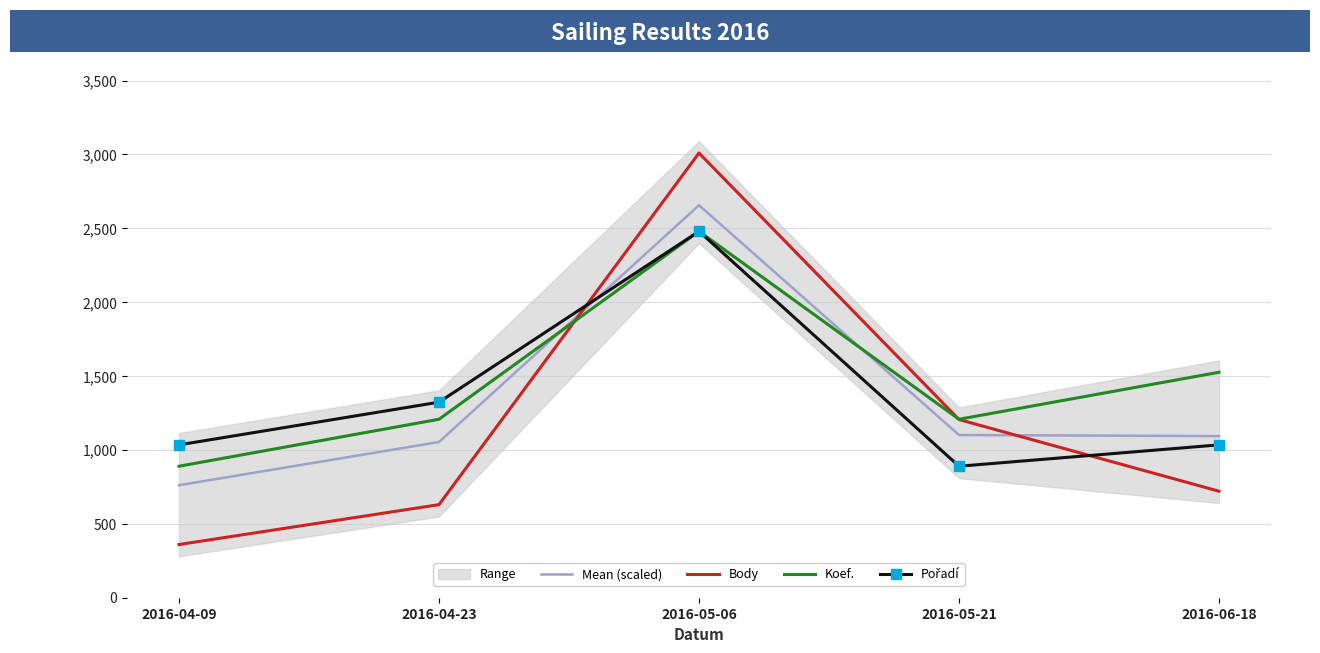

Is the value of Pořadí at 2016-05-06 greater than the value of Body at 2016-06-18?

Yes